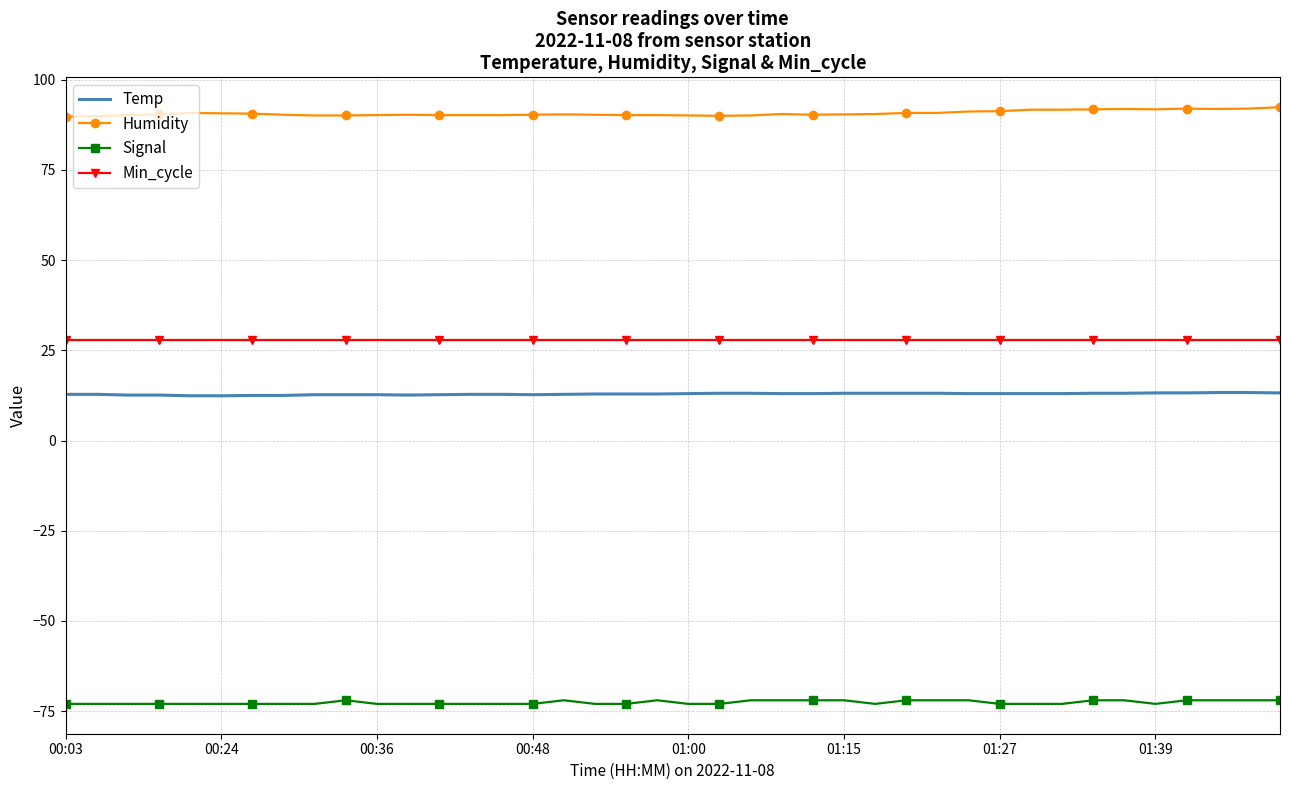

What is the lowest value of the Temp series?

12.4